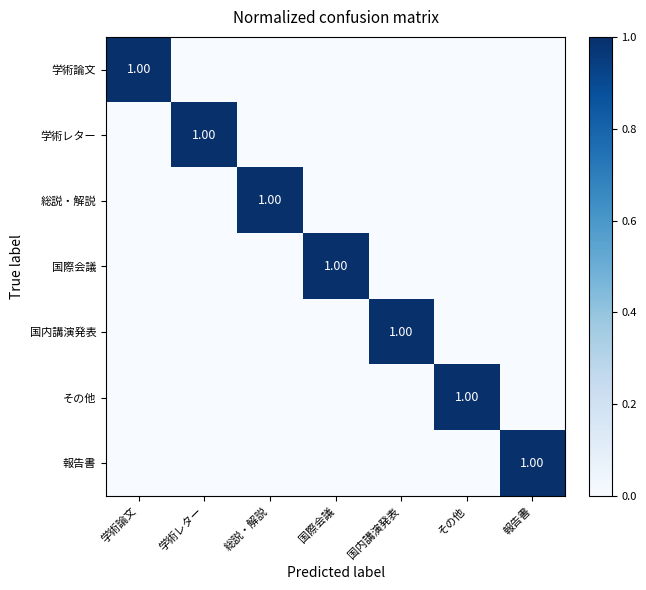

What is the total value across all series at 国際会議?

1